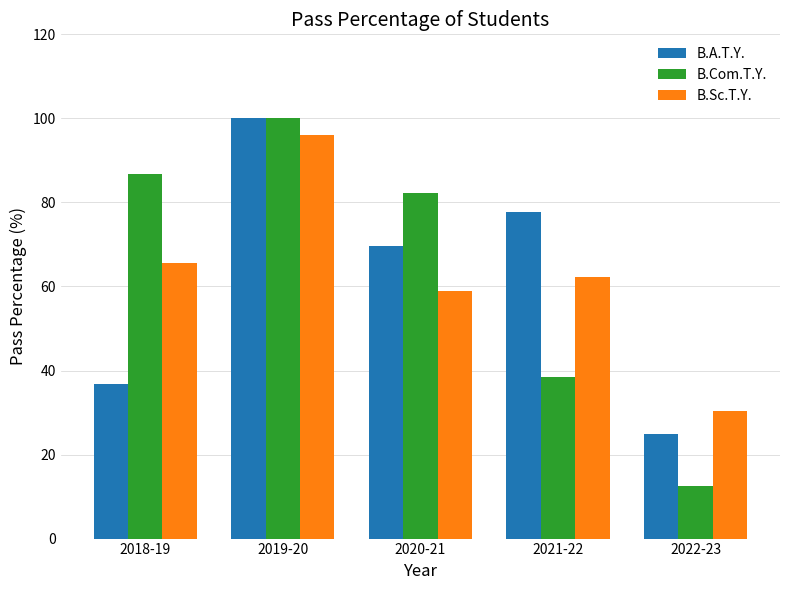

List the series in order of their overall mean, lowest first.

B.A.T.Y., B.Sc.T.Y., B.Com.T.Y.